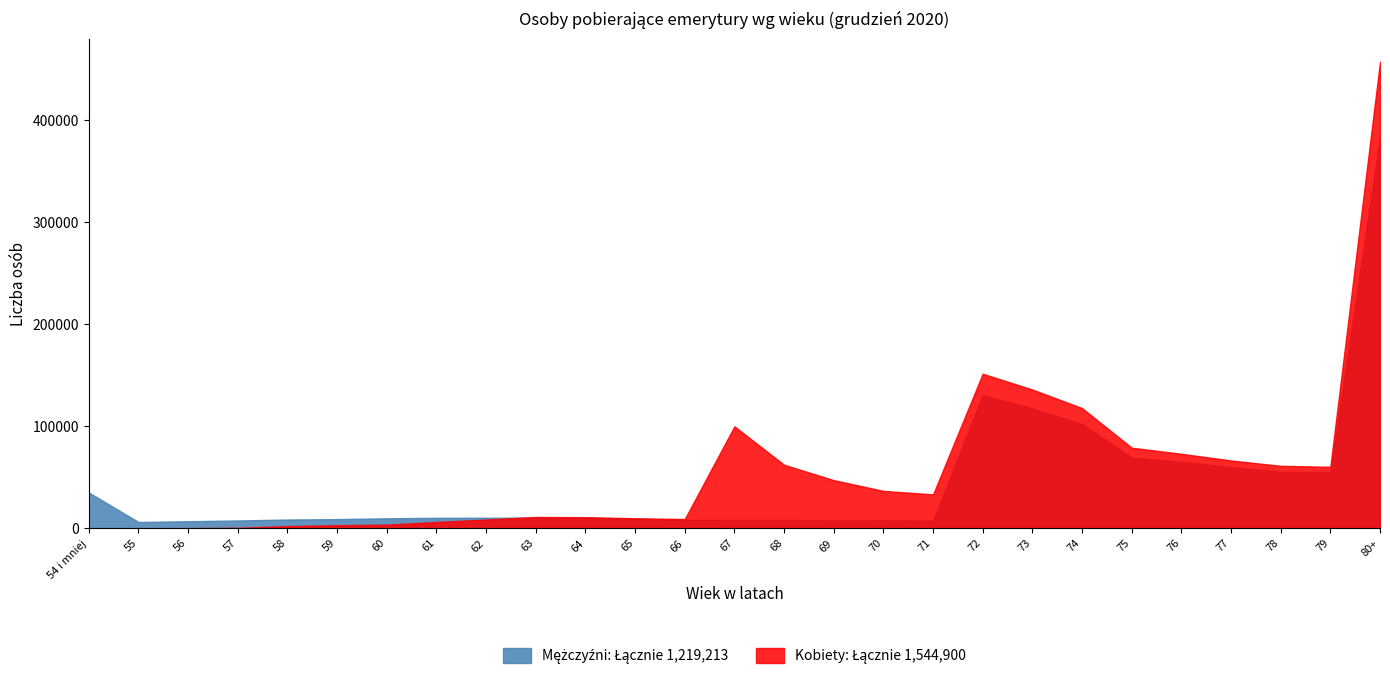

Rank the categories by Mężczyźni value from highest to lowest.

80+, 72, 73, 74, 75, 76, 77, 78, 79, 54 i mniej, 63, 64, 62, 61, 60, 65, 59, 58, 66, 67, 68, 70, 69, 57, 71, 56, 55